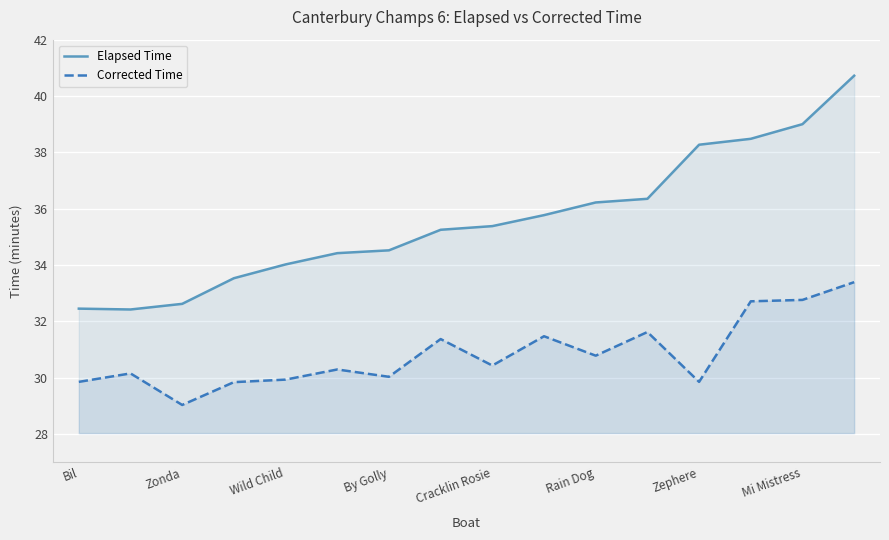

What is the approximate value of Corrected Time at Wild Child?

29.9